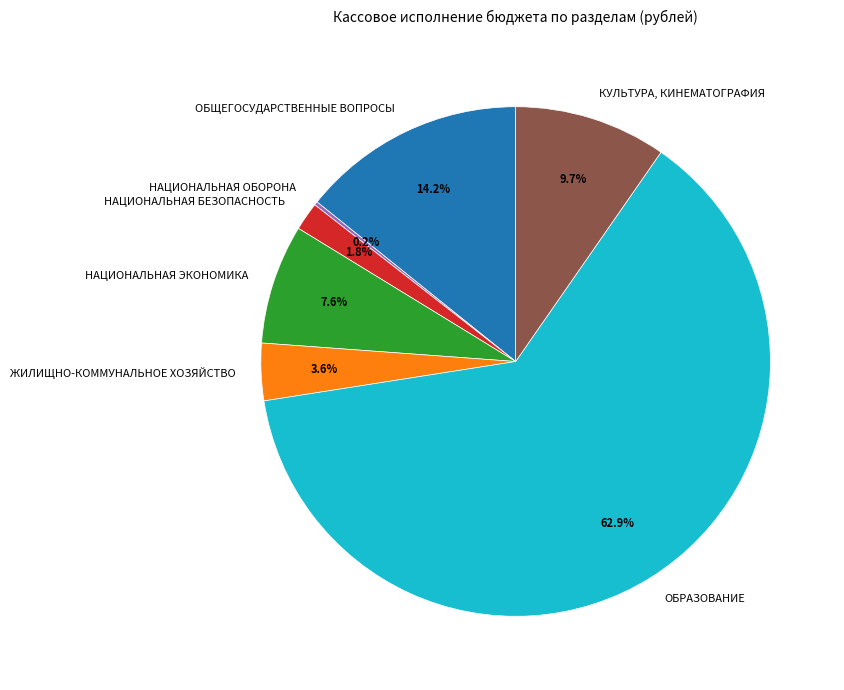

Does ОБРАЗОВАНИЕ represent more than half of the total?

Yes